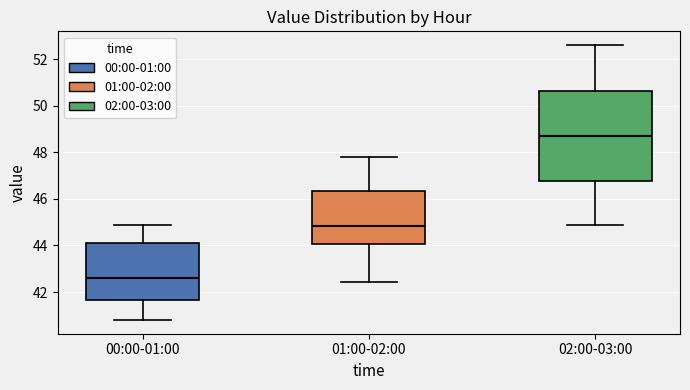

Which box has the lowest median line?

00:00-01:00